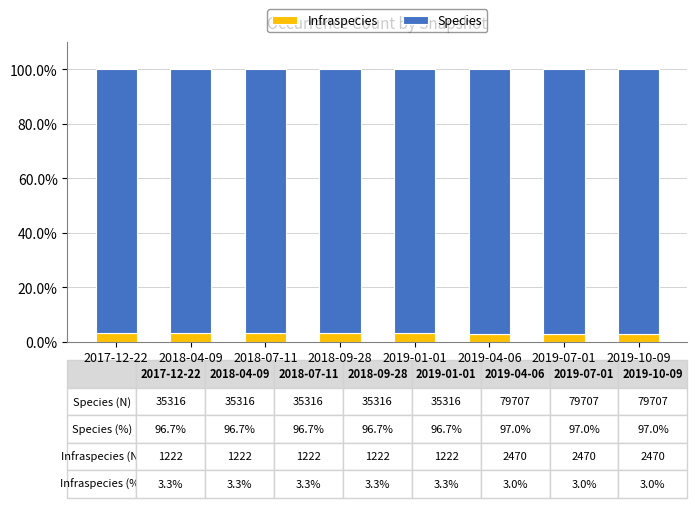

The Infraspecies series shows 3.0 at 2019-10-09. True or false?

True